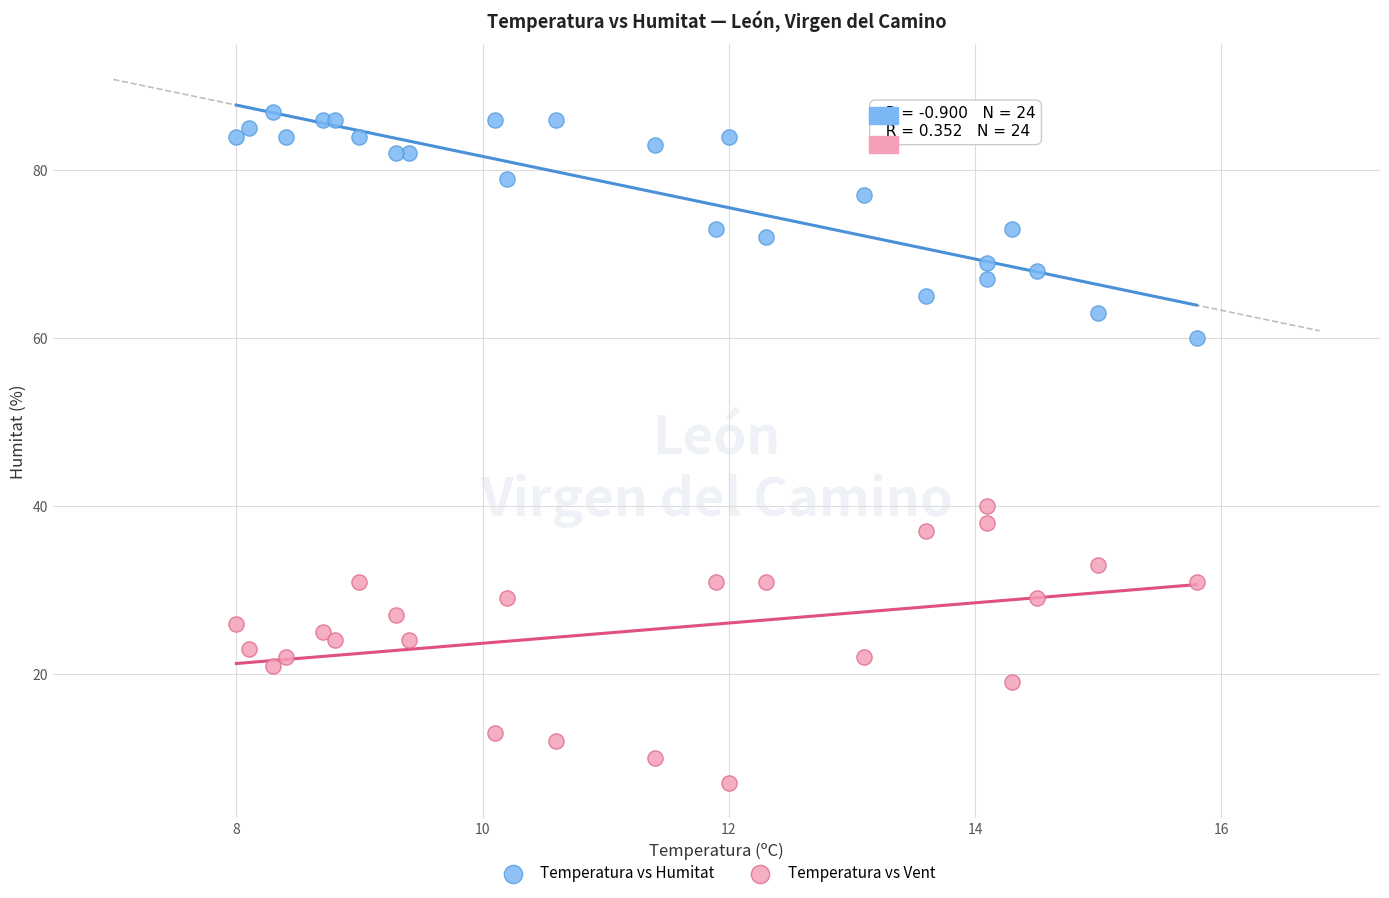

Which series contains the highest Y value?

Temperatura vs Humitat